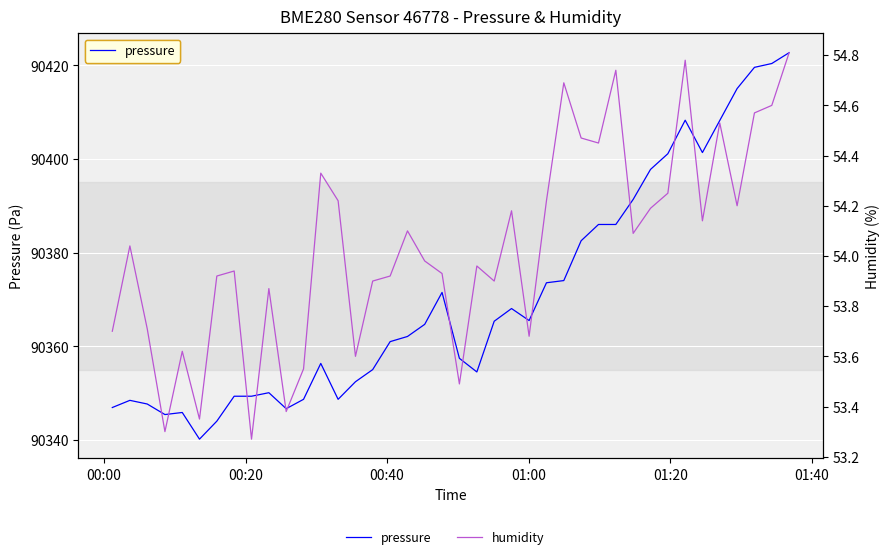

What is the minimum value for humidity?

53.3